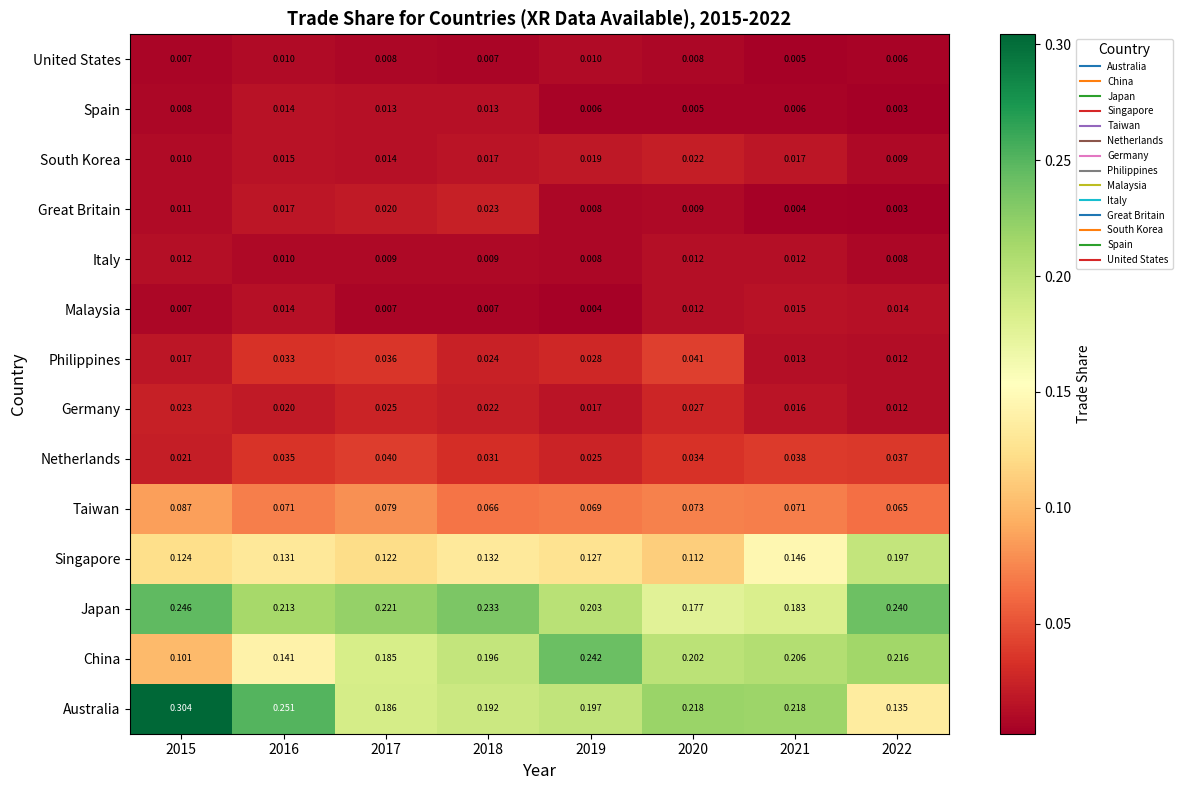

List the series in order of their peak value, lowest first.

United States, Italy, Spain, Malaysia, South Korea, Great Britain, Germany, Netherlands, Philippines, Taiwan, Singapore, China, Japan, Australia